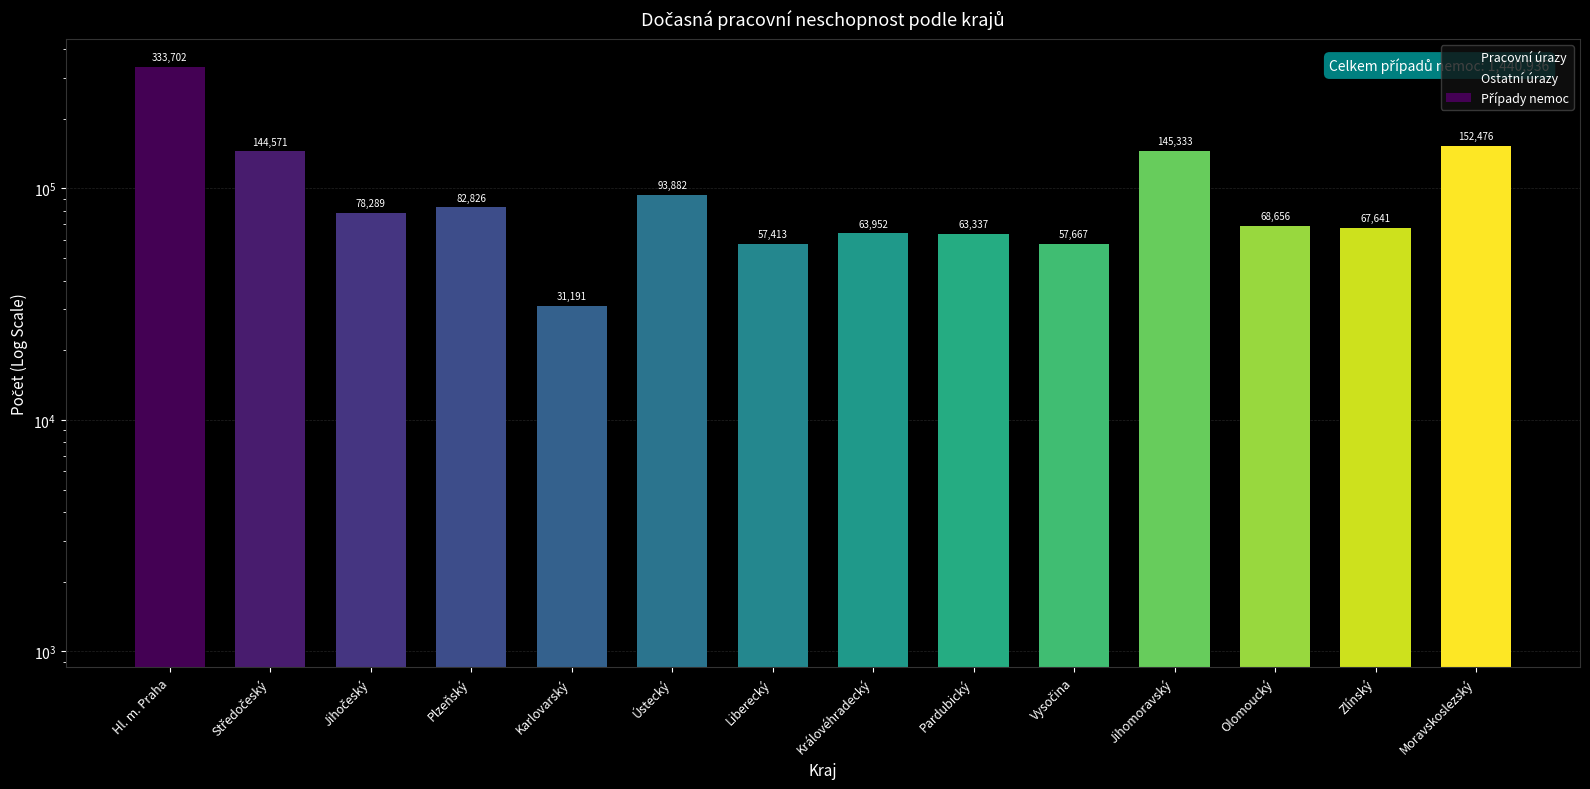

What is the average value of the Ostatní úrazy series?

10359